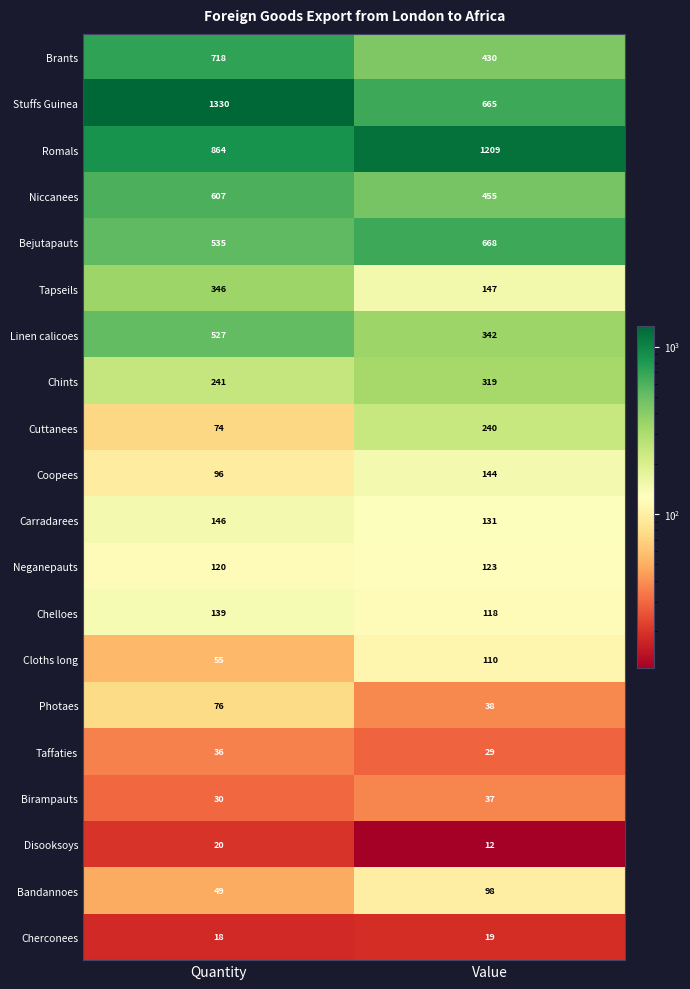

List the labels in order of Tapseils value, smallest first.

Value, Quantity